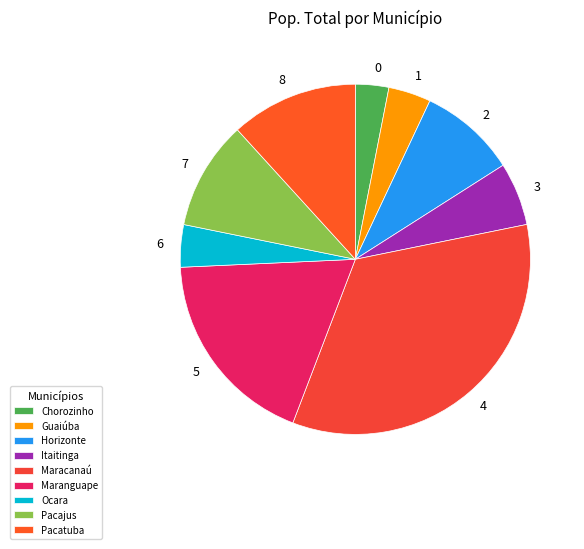

Is there a majority slice in this chart?

No